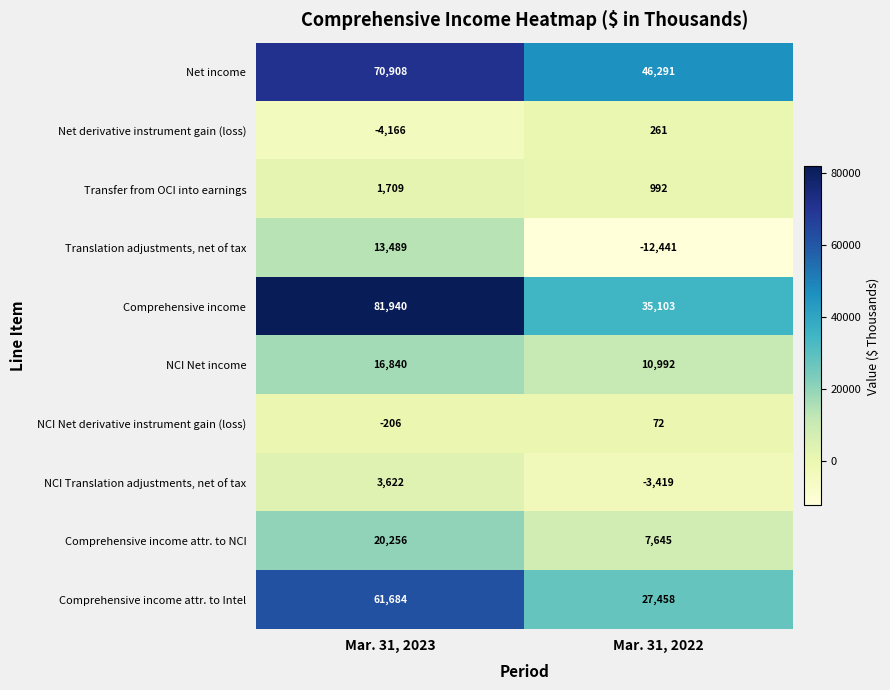

What value does the Transfer from OCI into earnings series have at Mar. 31, 2022, to the nearest 10?

990